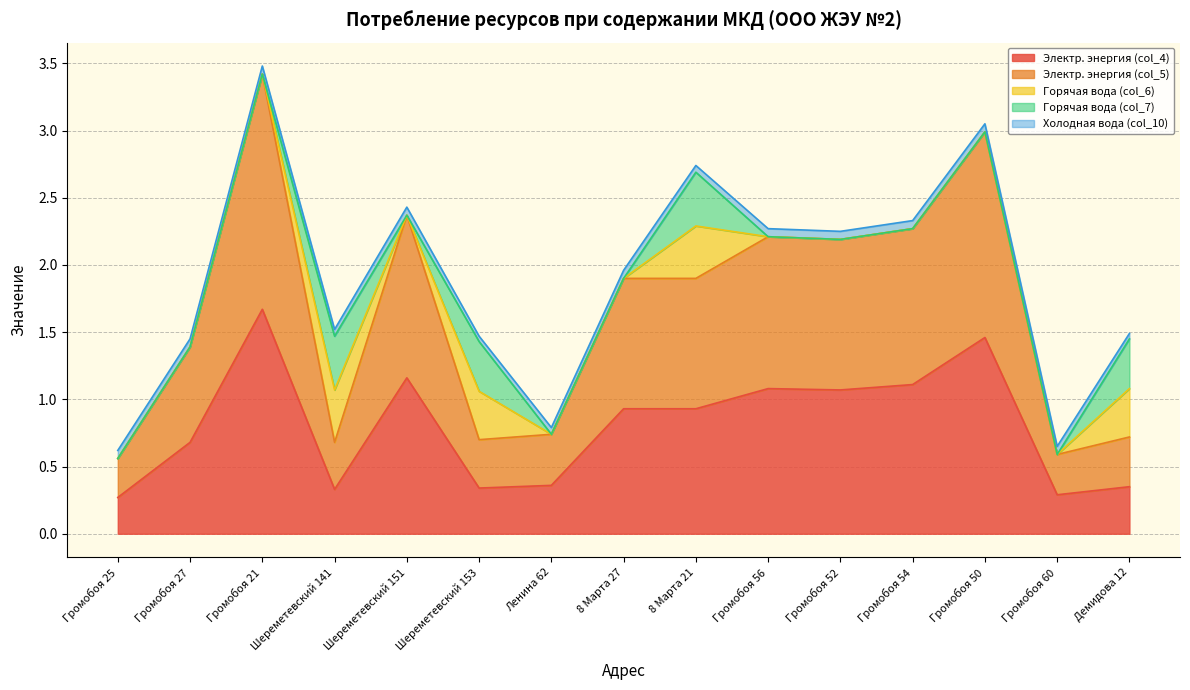

Is it true that Электр. энергия (col_4) equals 1.1 at Громобоя 56?

True